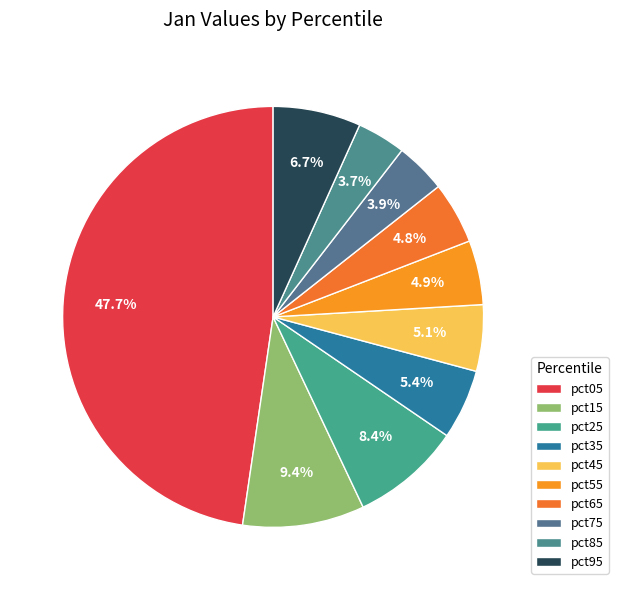

Do pct45 and pct95 together represent more than half of the pie?

No